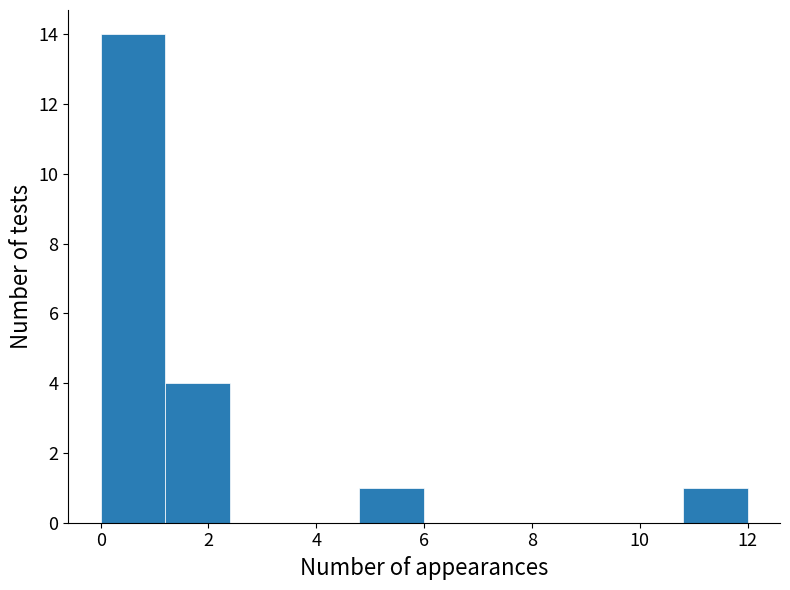

What is the height of the bar covering 4.8 to 6.0 on the x-axis? The values are not printed on the chart, so give them approximately, as read against the axis.

1